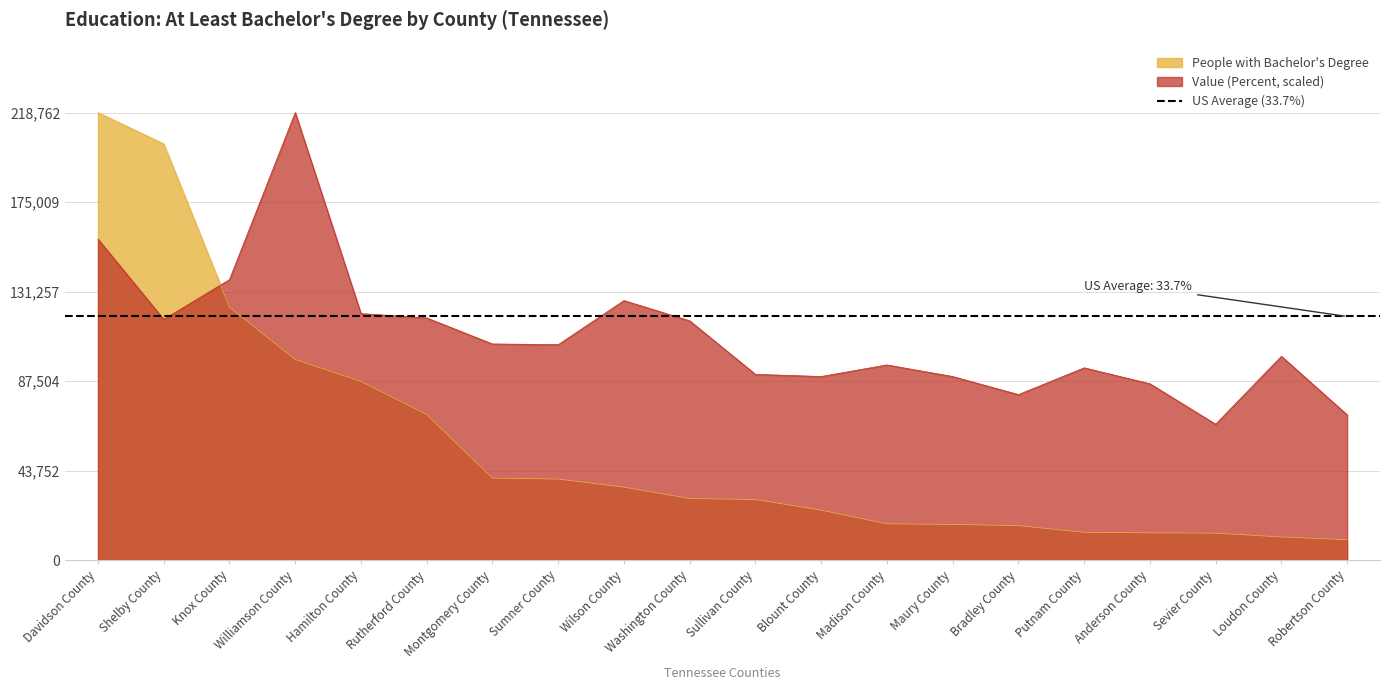

What is the spread (max minus min) of values at Madison County?

77642.2